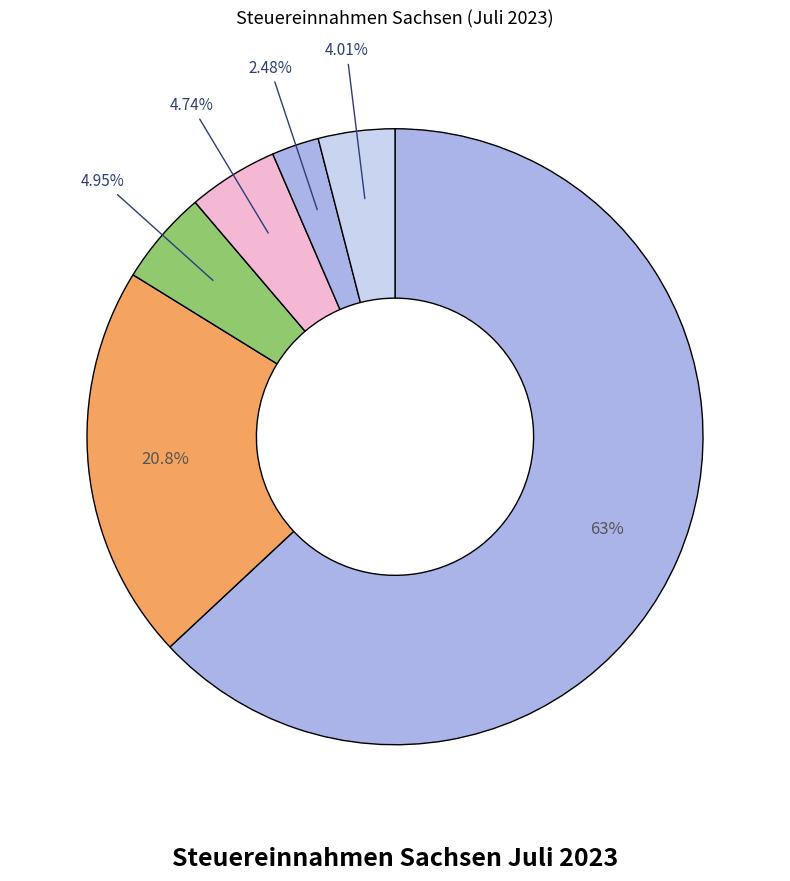

Is there any slice that represents more than half of the pie?

Yes